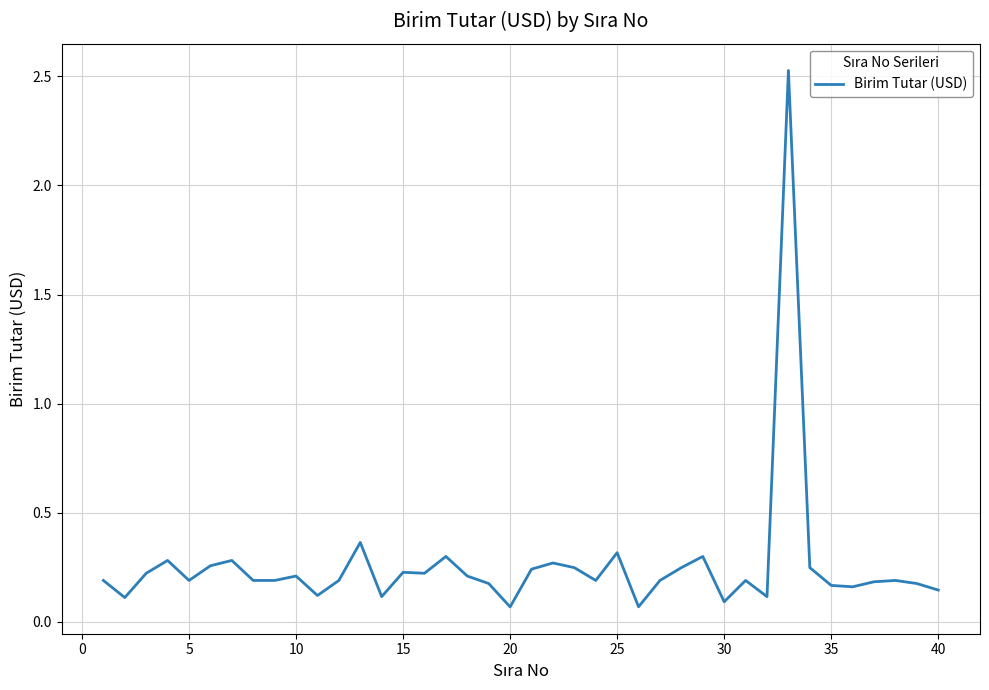

What is the difference between the maximum and minimum values?

2.5